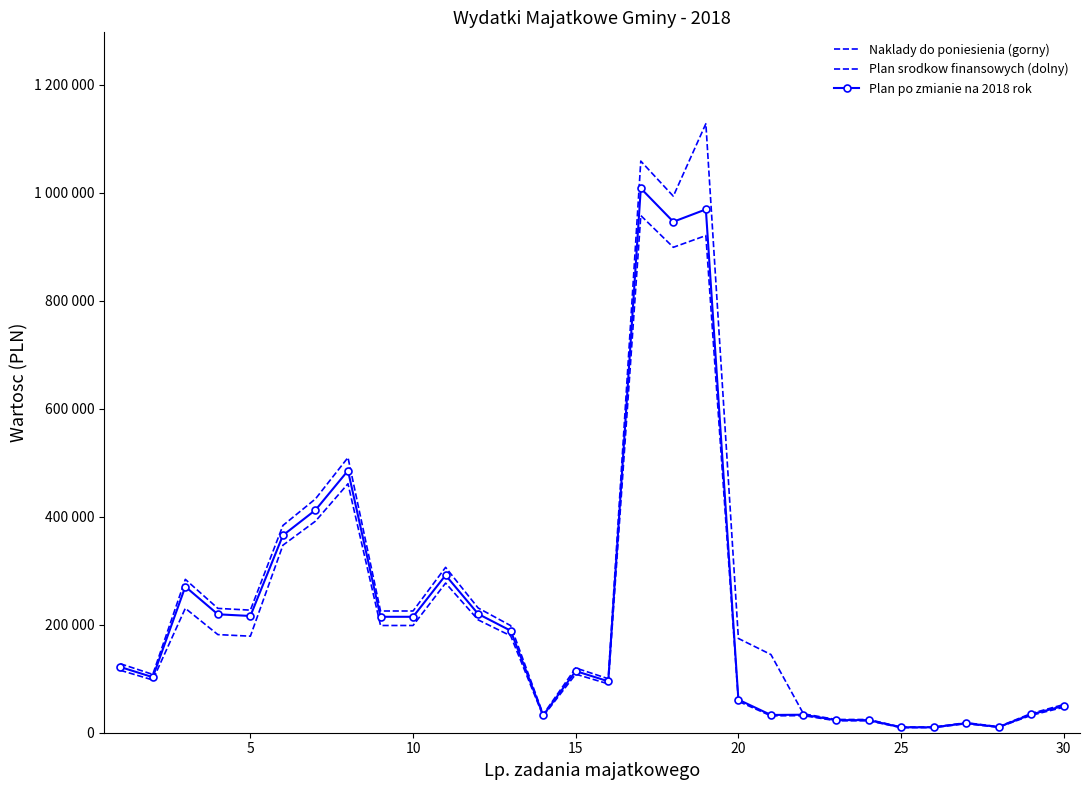

True or false: Plan srodkow finansowych (dolny) and Naklady do poniesienia (gorny) cross at least once.

False